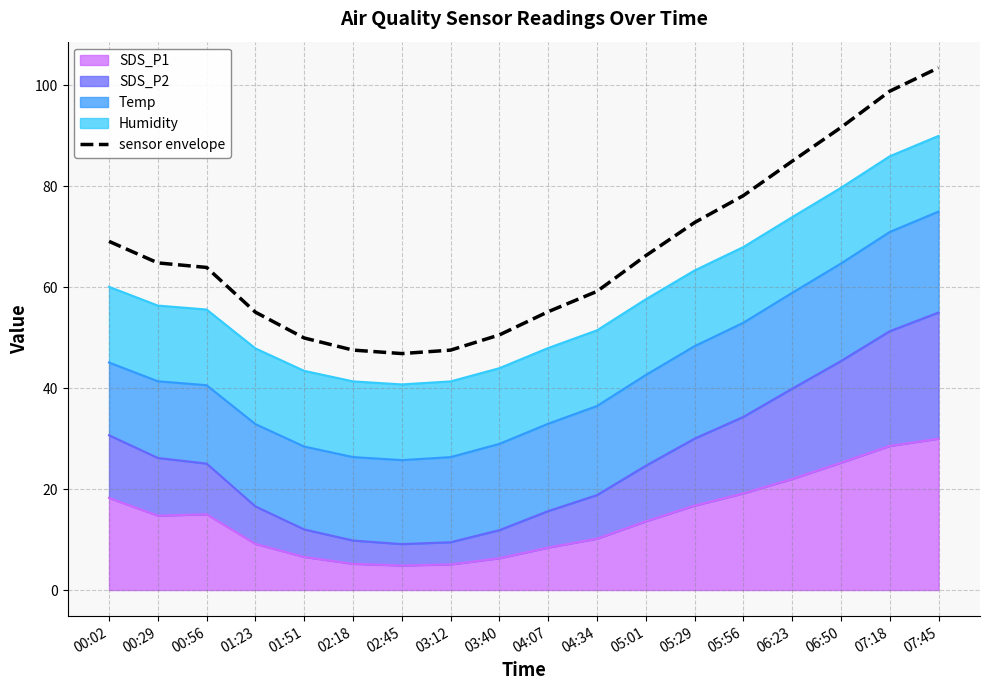

What is the sum of the values at 02:18 and 03:12?

95.1